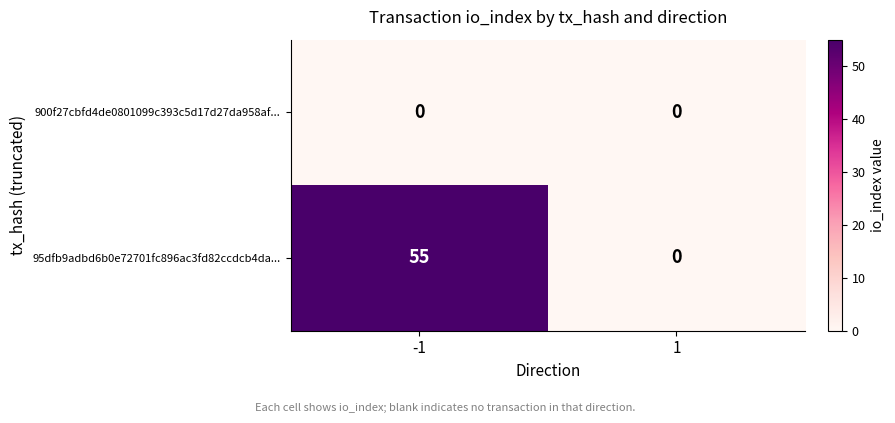

Which series has the widest spread of values?

95dfb9adbd6b0e72701fc896ac3fd82ccdcb4da...